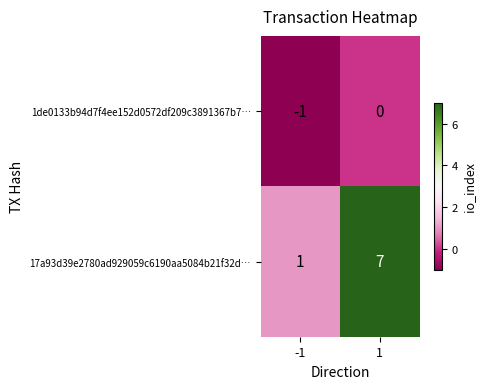

Reading right to left, list all the values displayed in this chart.

1de0133b94d7f4ee152d0572df209c3891367b7…: 1=0	-1=-1
17a93d39e2780ad929059c6190aa5084b21f32d…: 1=7	-1=1